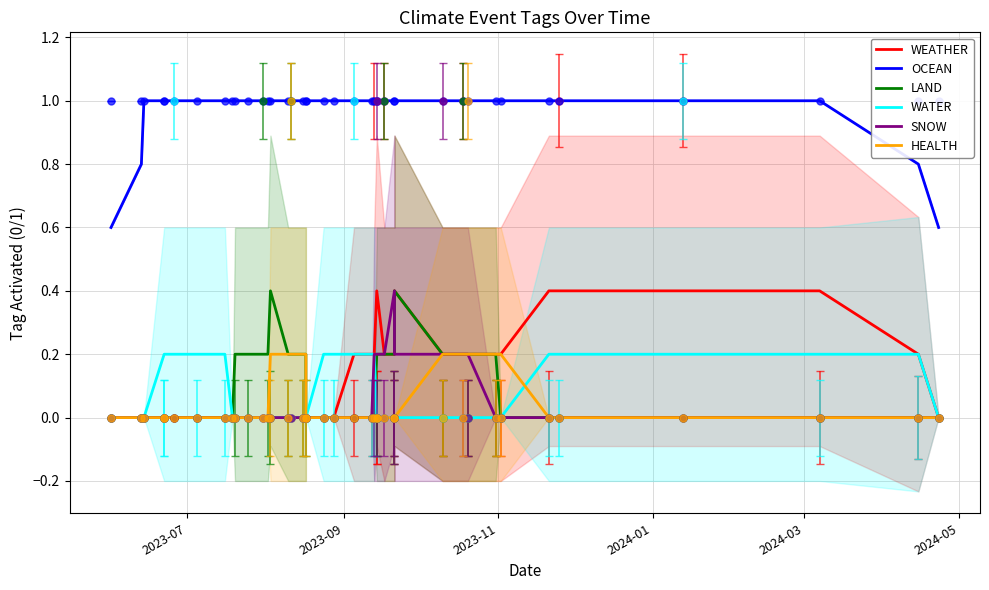

Which series has the largest range (max minus min)?

WEATHER